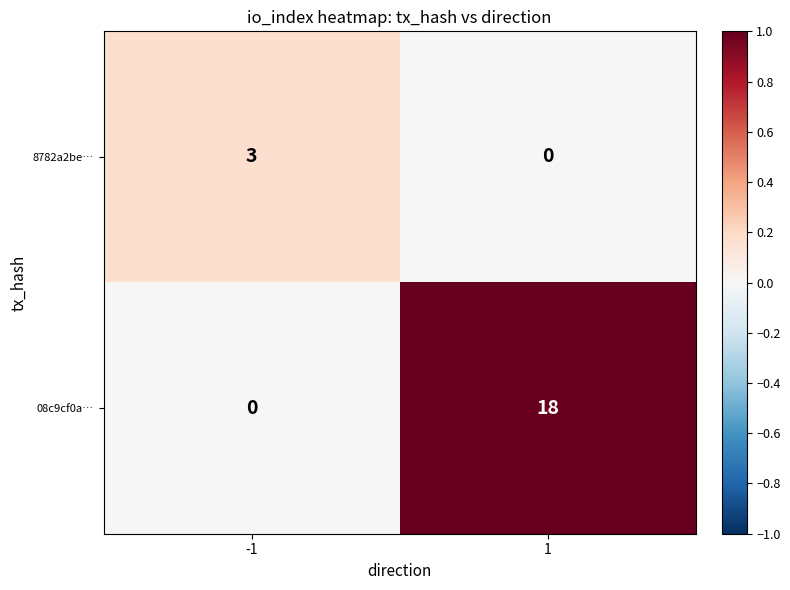

What is the total value across all series at -1?

3